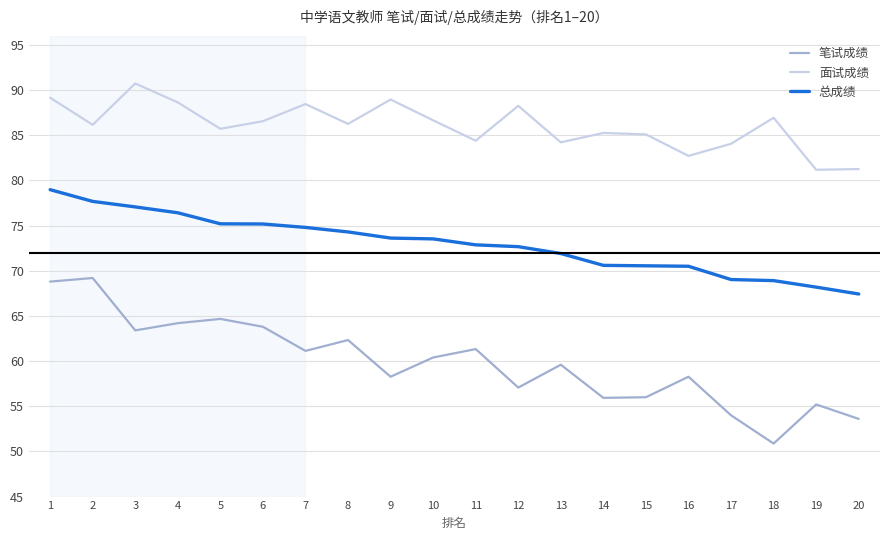

Which label corresponds to the largest value in the chart?

3